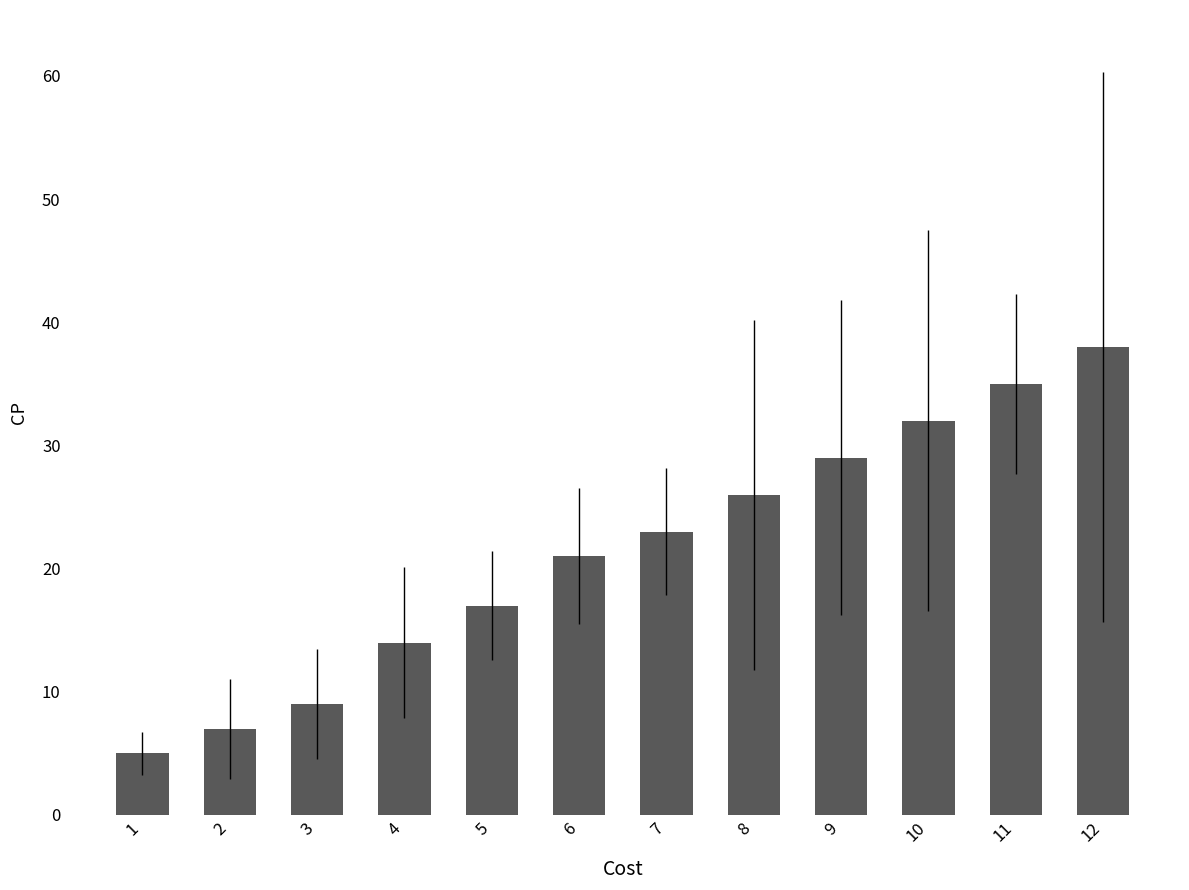

How many values are below 23?

6